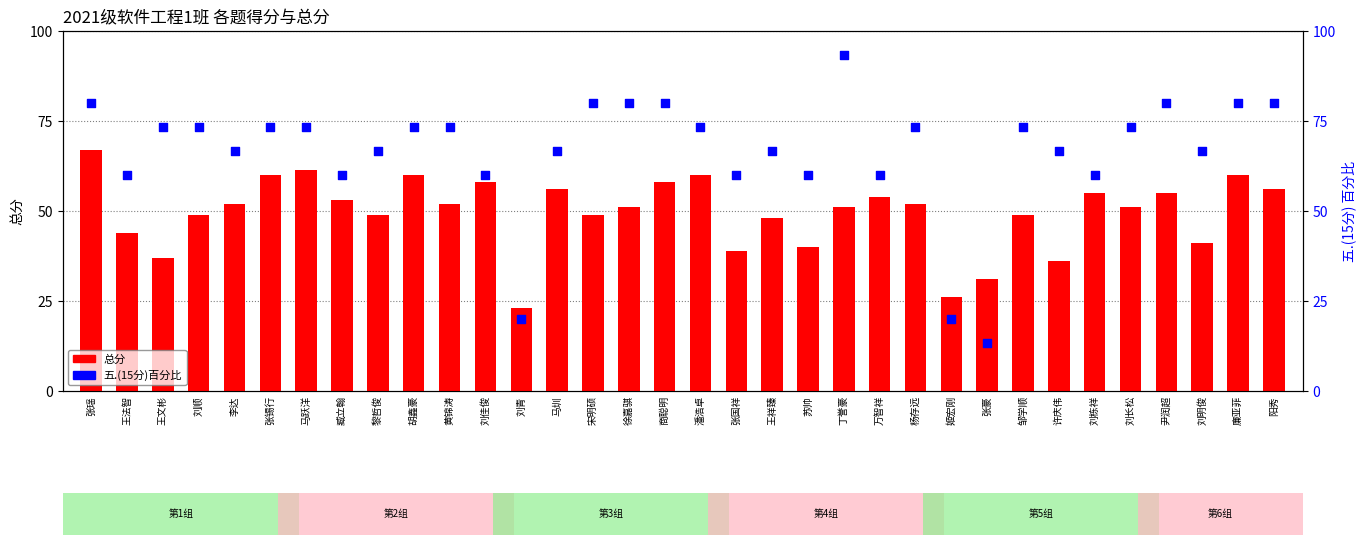

What are all the series names shown in the legend?

总分, 五.(15分)百分比